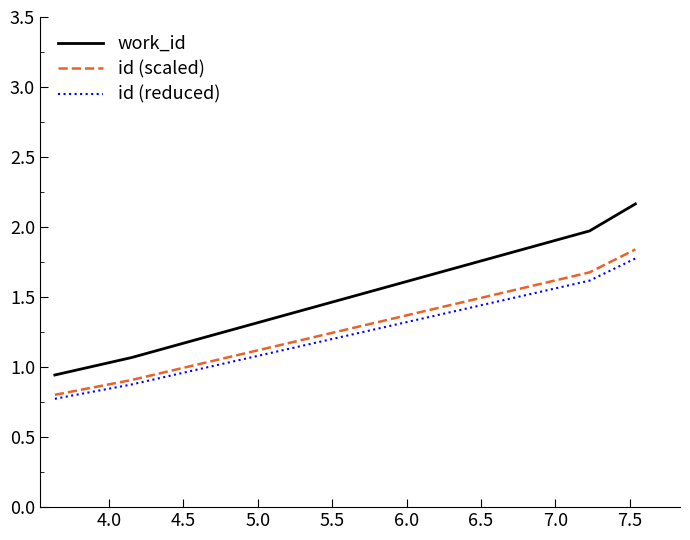

Which series has the largest total across all categories?

work_id